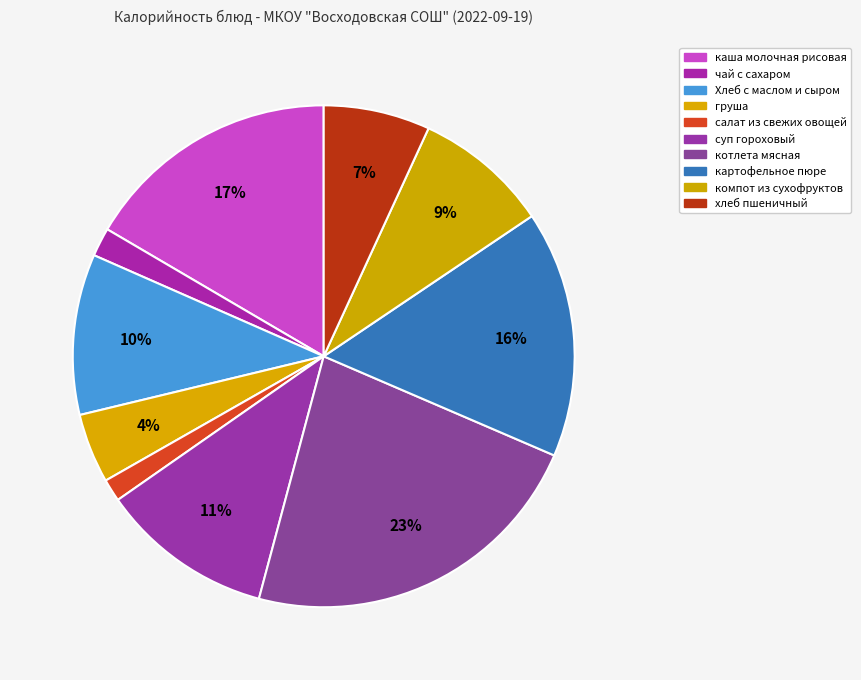

How many segments does this pie chart have?

10